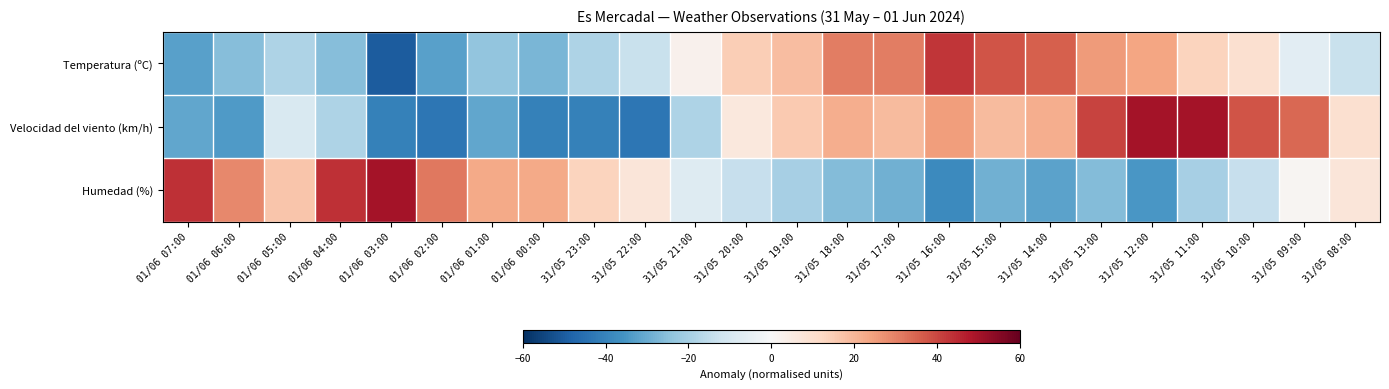

Reading right to left, list all the values displayed in this chart.

Temperatura (ºC): 31/05 08:00=-13.2	31/05 09:00=-6.1	31/05 10:00=9.6	31/05 11:00=13.2	31/05 12:00=23.7	31/05 13:00=25.4	31/05 14:00=36.0	31/05 15:00=37.7	31/05 16:00=43.0	31/05 17:00=30.7	31/05 18:00=30.7	31/05 19:00=18.4	31/05 20:00=14.9	31/05 21:00=2.6	31/05 22:00=-13.2	31/05 23:00=-18.4	01/06 00:00=-27.2	01/06 01:00=-23.7	01/06 02:00=-32.5	01/06 03:00=-50.0	01/06 04:00=-25.4	01/06 05:00=-18.4	01/06 06:00=-25.4	01/06 07:00=-32.5
Velocidad del viento (km/h): 31/05 08:00=9.5	31/05 09:00=34.4	31/05 10:00=37.5	31/05 11:00=50.0	31/05 12:00=50.0	31/05 13:00=40.6	31/05 14:00=21.9	31/05 15:00=18.8	31/05 16:00=25.1	31/05 17:00=18.8	31/05 18:00=21.9	31/05 19:00=15.7	31/05 20:00=6.4	31/05 21:00=-18.6	31/05 22:00=-43.5	31/05 23:00=-40.4	01/06 00:00=-40.4	01/06 01:00=-31.0	01/06 02:00=-43.5	01/06 03:00=-40.4	01/06 04:00=-18.6	01/06 05:00=-9.2	01/06 06:00=-34.2	01/06 07:00=-31.0
Humedad (%): 31/05 08:00=7.5	31/05 09:00=1.4	31/05 10:00=-13.8	31/05 11:00=-19.9	31/05 12:00=-35.1	31/05 13:00=-25.9	31/05 14:00=-32.0	31/05 15:00=-29.0	31/05 16:00=-38.1	31/05 17:00=-29.0	31/05 18:00=-25.9	31/05 19:00=-19.9	31/05 20:00=-13.8	31/05 21:00=-7.7	31/05 22:00=7.5	31/05 23:00=13.5	01/06 00:00=22.7	01/06 01:00=22.7	01/06 02:00=31.8	01/06 03:00=50.0	01/06 04:00=43.9	01/06 05:00=16.6	01/06 06:00=28.7	01/06 07:00=43.9